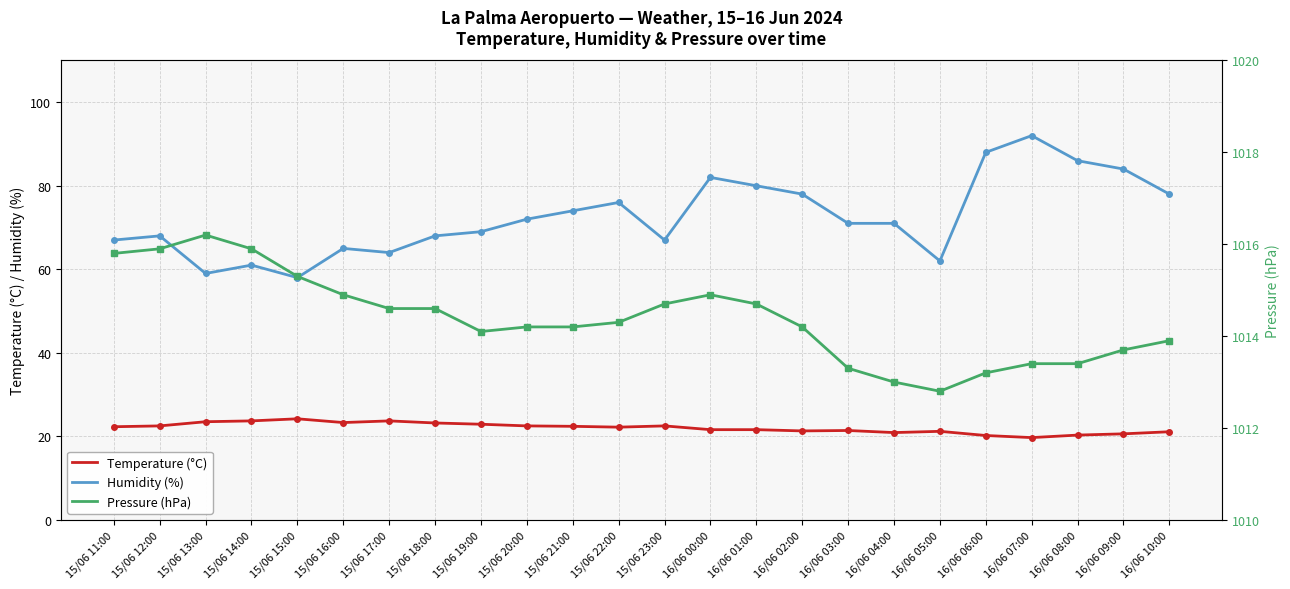

Which category has the lowest value in the Humidity (%) series?

15/06 15:00